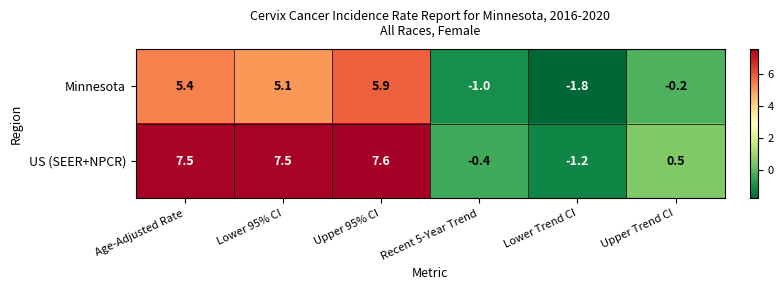

Which series has the widest spread of values?

US (SEER+NPCR)